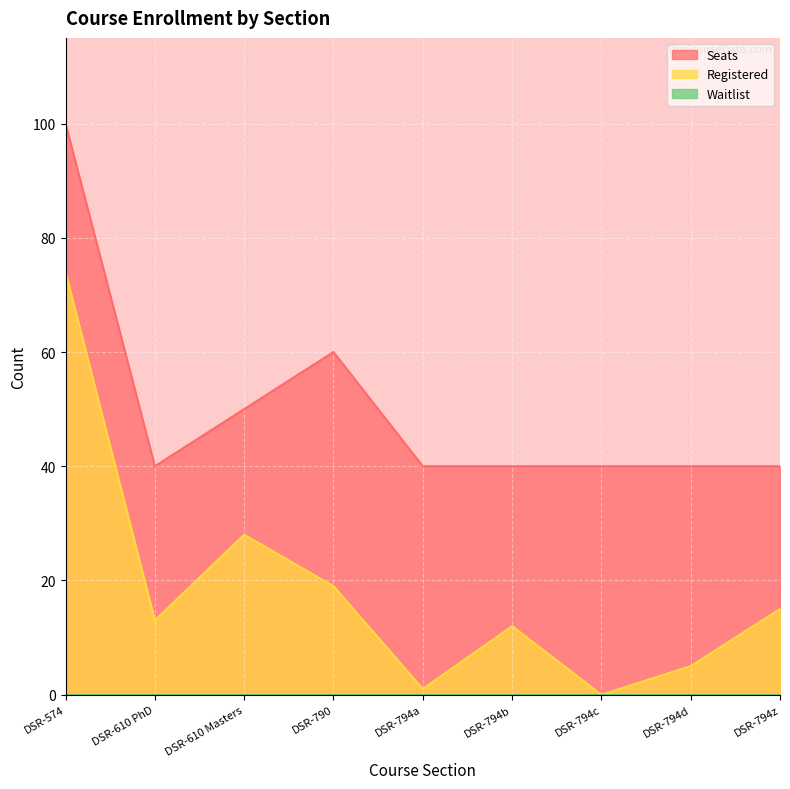

What is the maximum value shown in the chart?

100